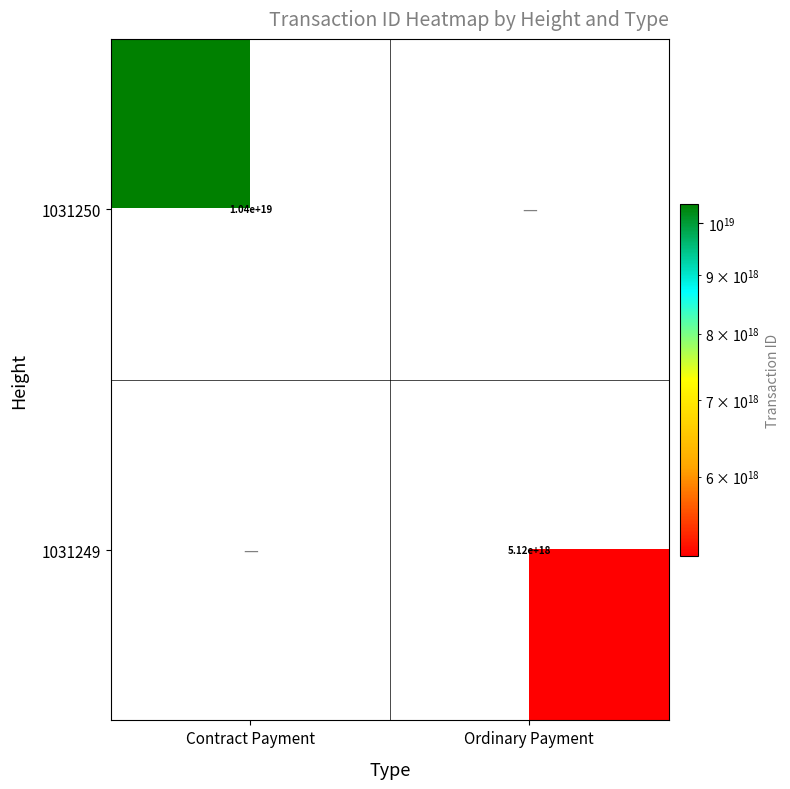

Is it true that 1031249 equals 7727294400203994112.0 at Ordinary Payment?

False